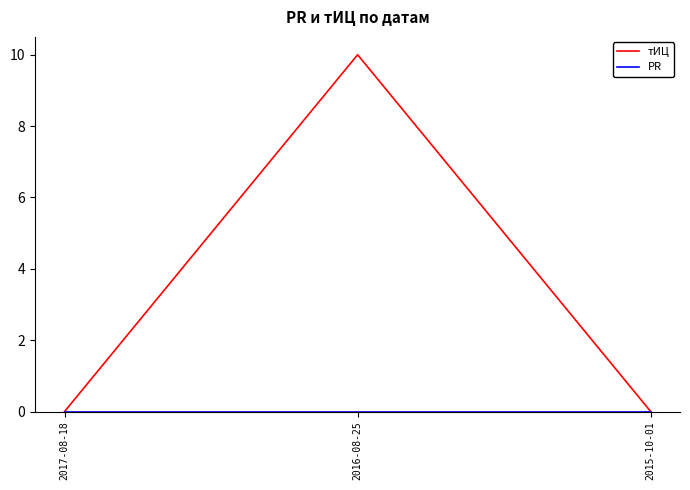

What is the maximum value for тИЦ?

10